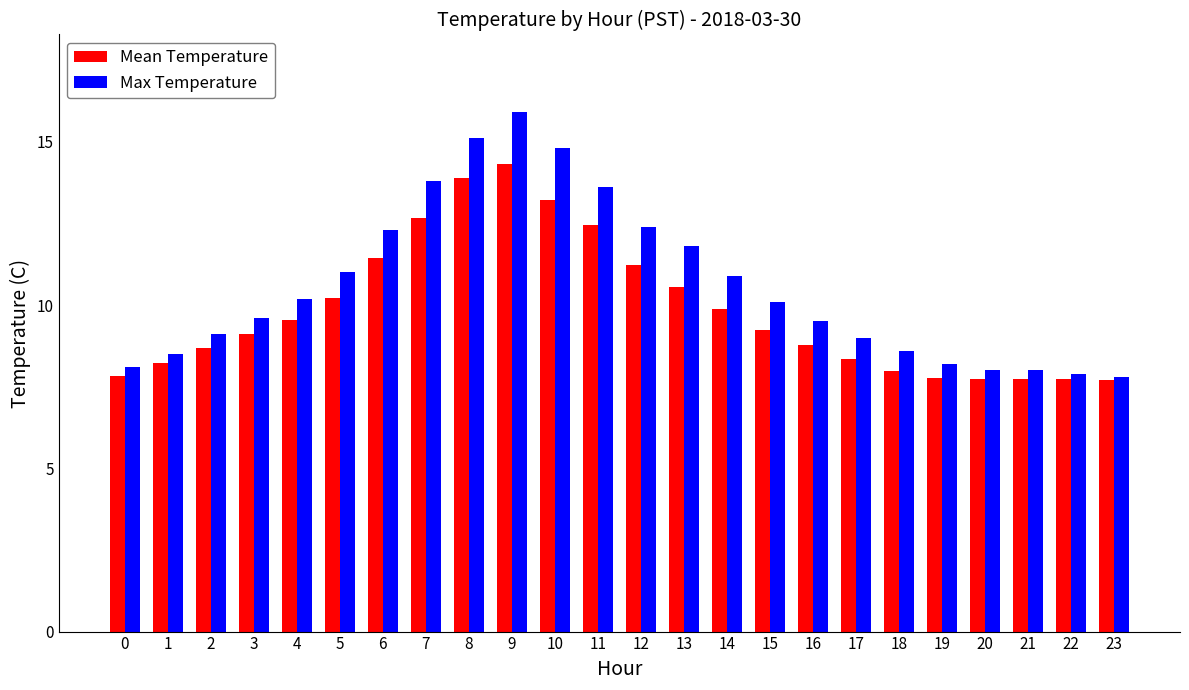

At how many categories does at least one series exceed 14?

3